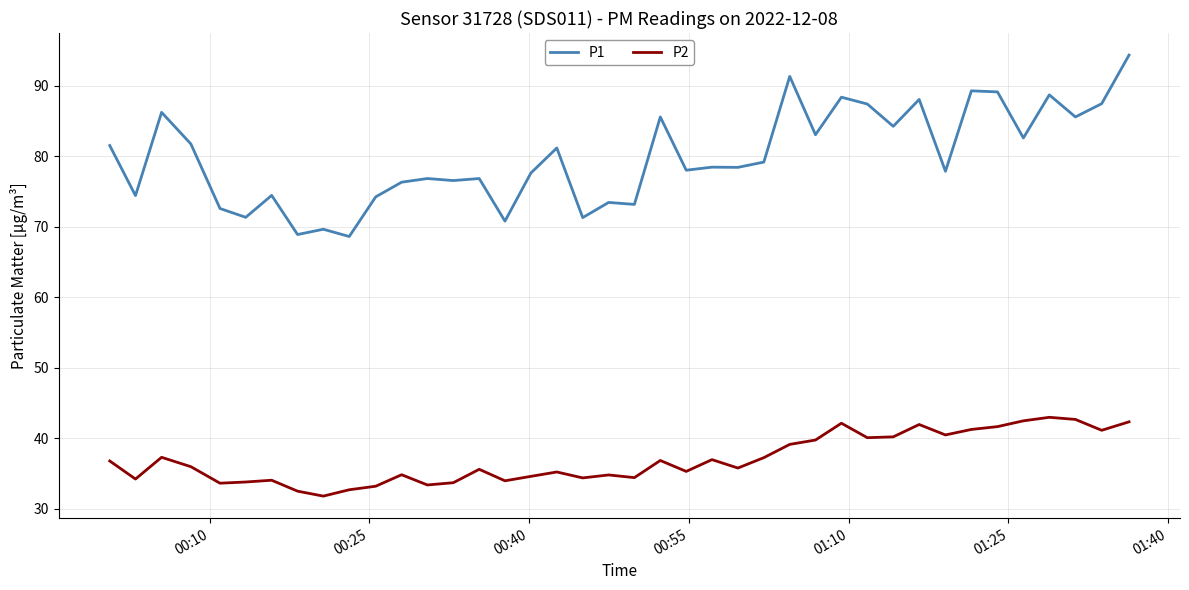

How many categories are shown in the chart?

40